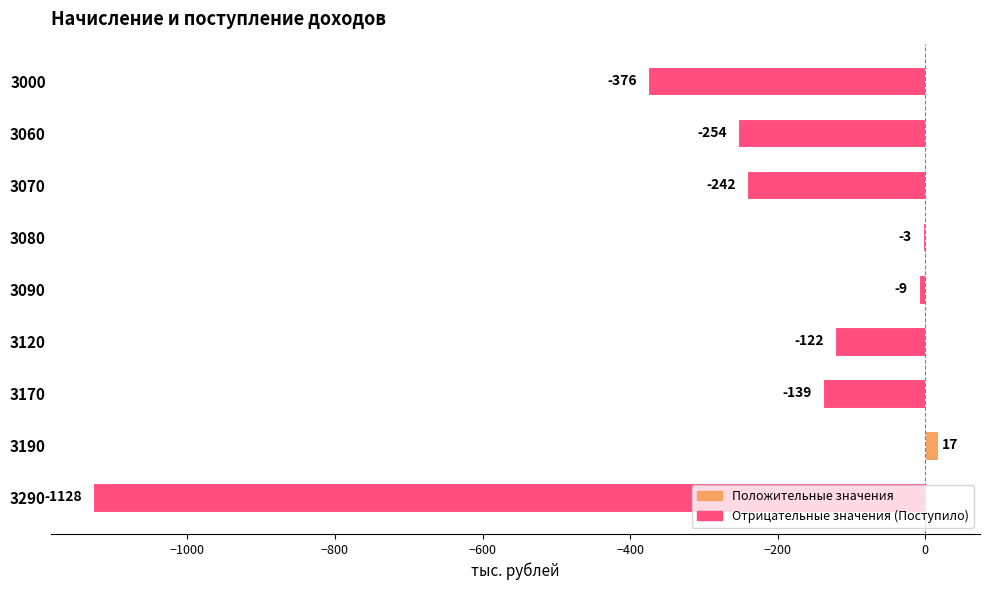

What is the change in value from 3090 to 3290?

-1119